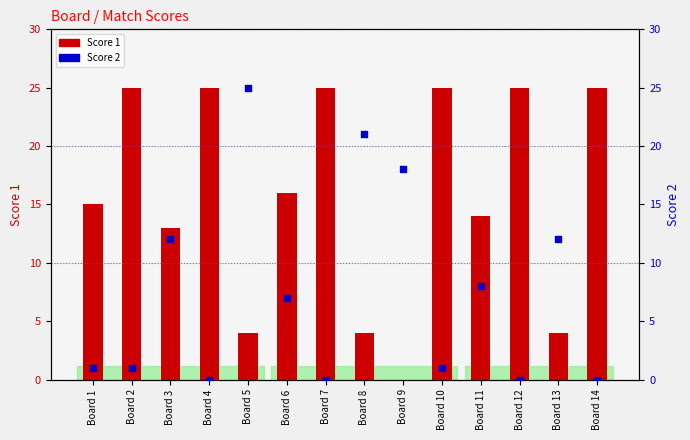

At how many categories does at least one series exceed 3?

14